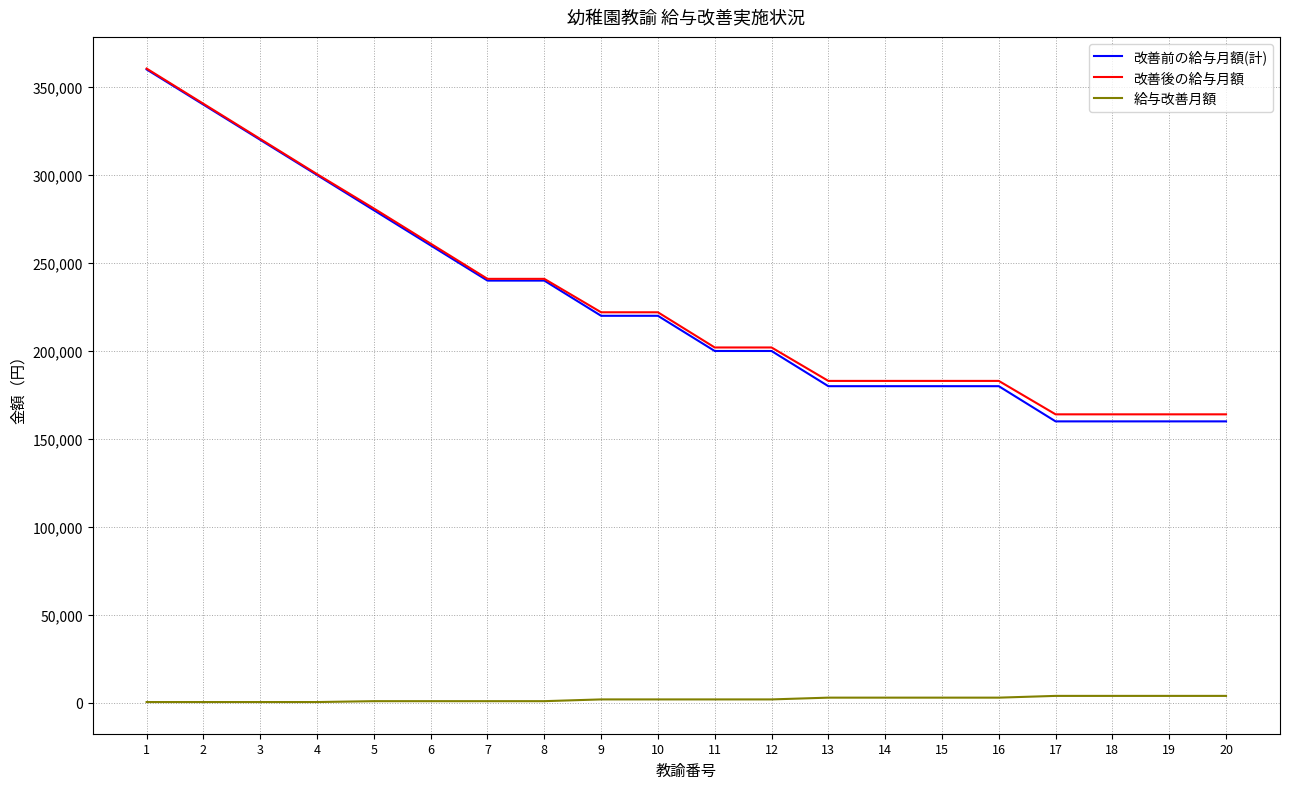

At which label is 改善前の給与月額(計) closest to 260000?

6